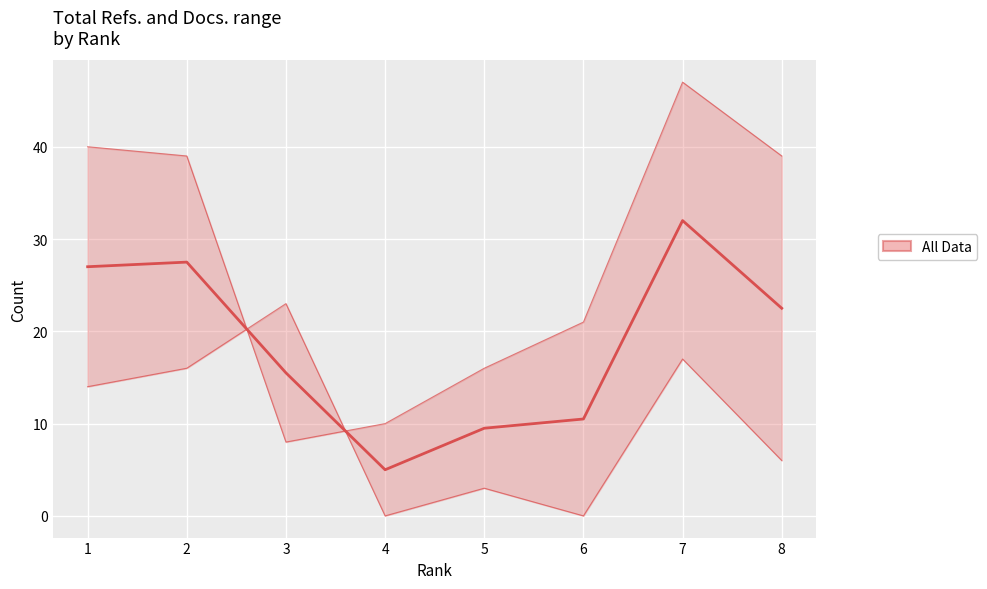

The value at 8 is 5.1. True or false?

False